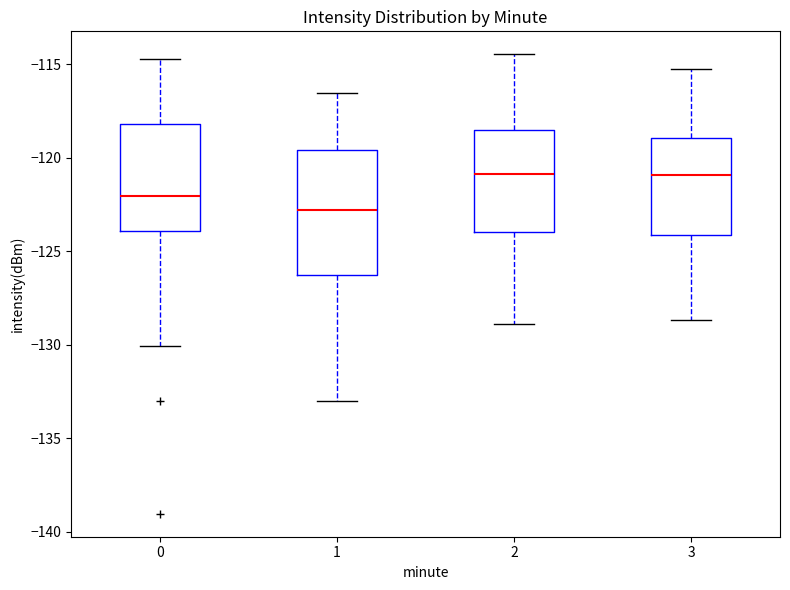

Comparing the boxes themselves (not the whiskers), which one is the tallest?

1